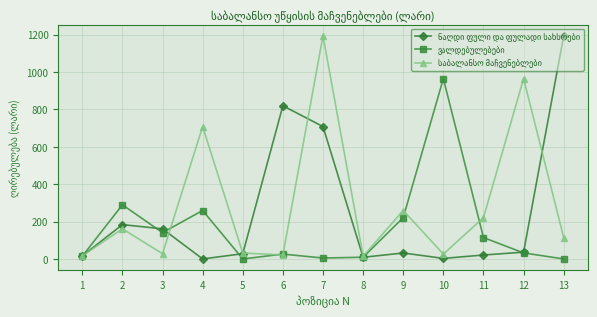

At which category is the sum across all series the highest?

7